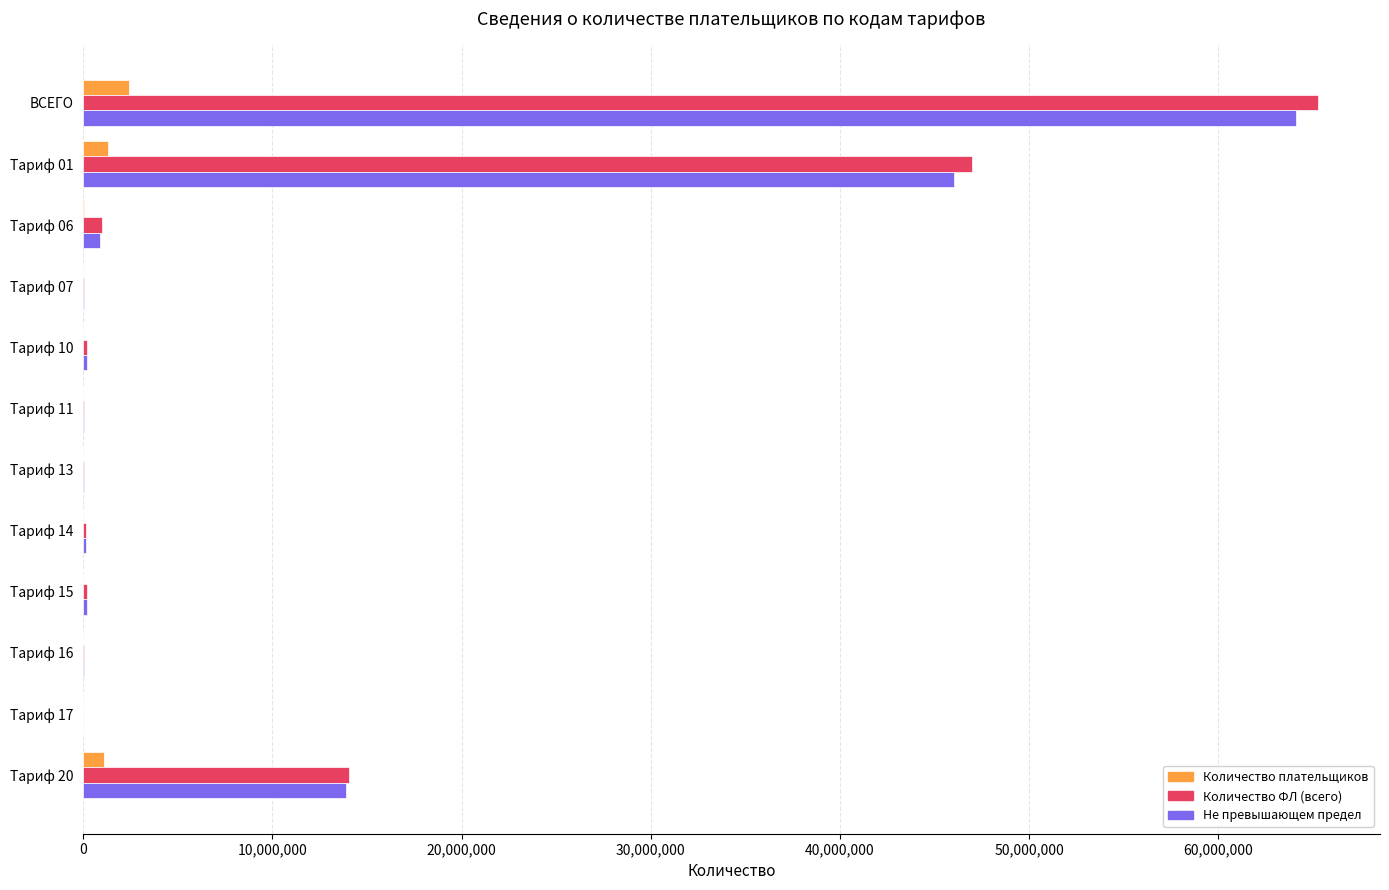

At which category is the sum across all series the highest?

ВСЕГО